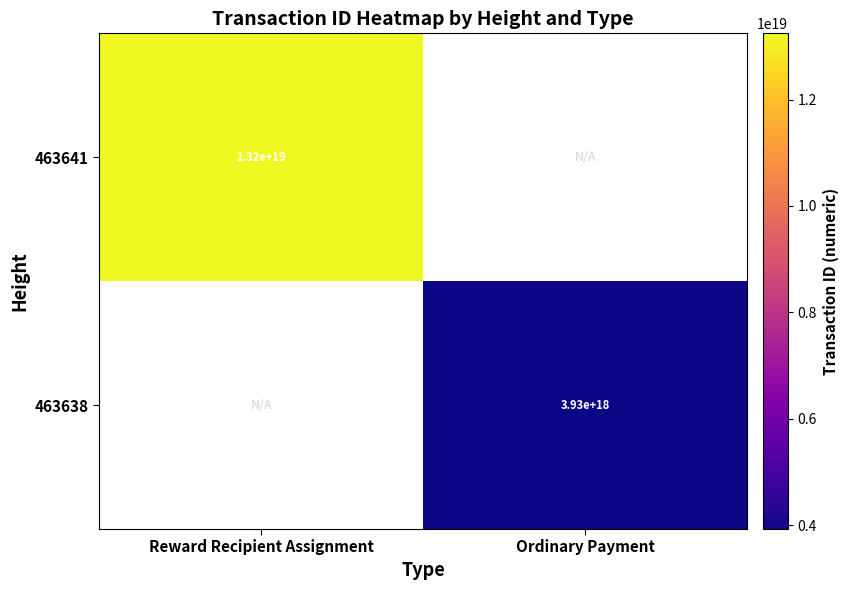

How many categories are shown in the chart?

2